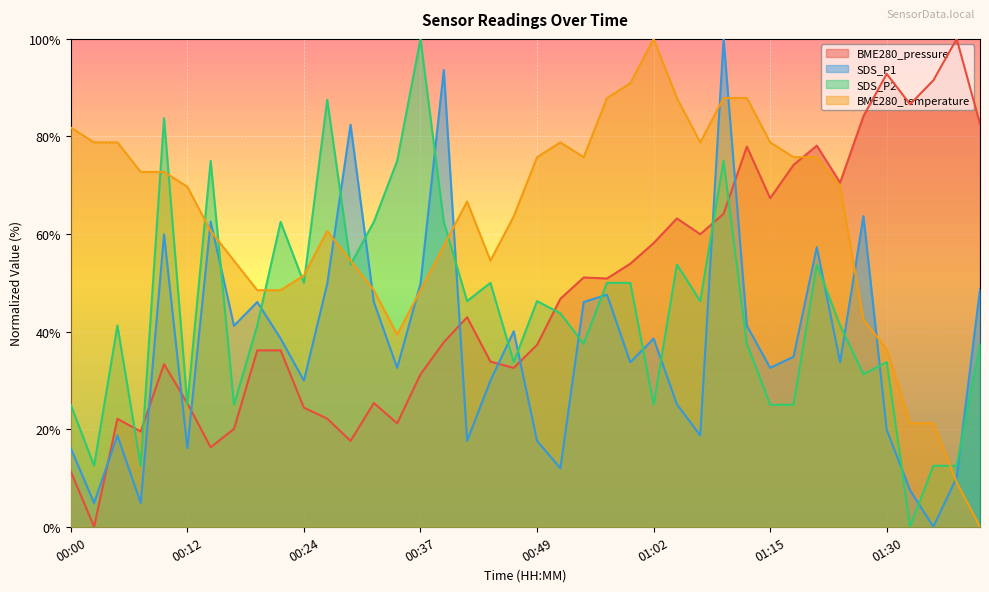

After their last crossing, which series has the higher values: SDS_P2 or BME280_pressure?

BME280_pressure